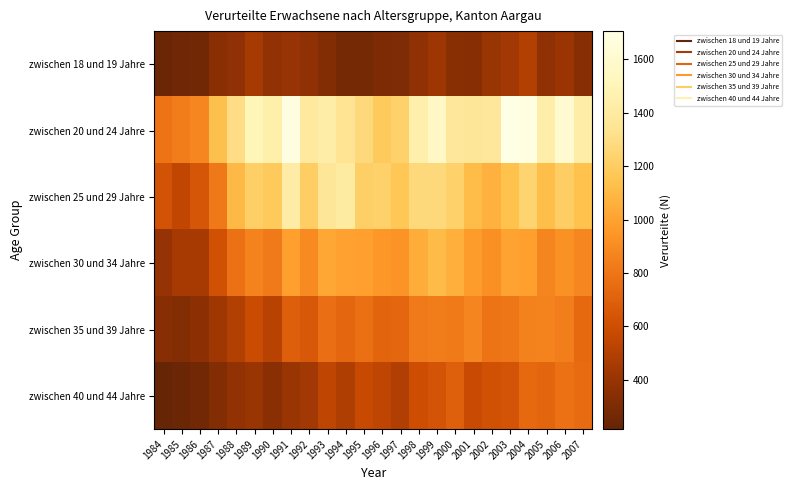

How many data points does each series have?

24